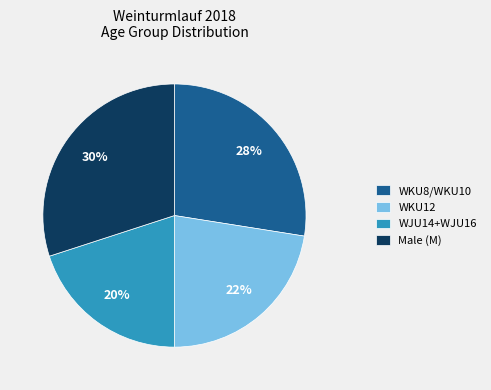

Count the number of slices in the pie.

4